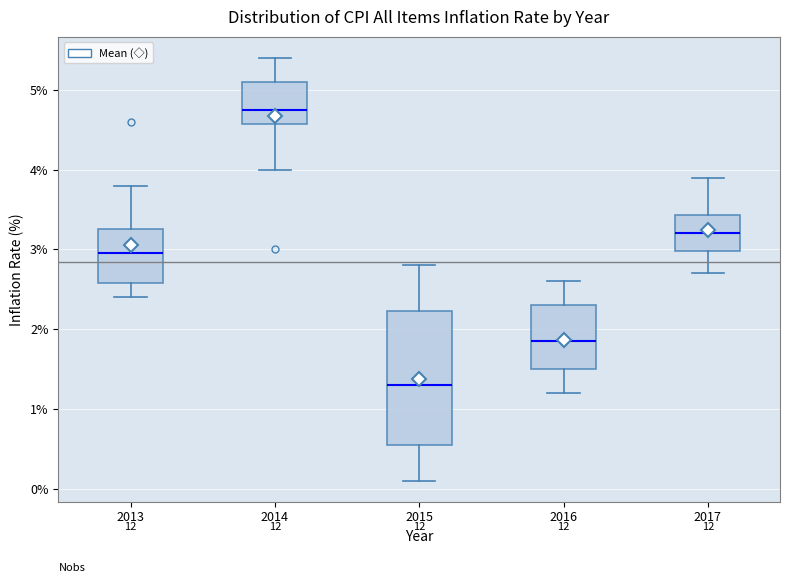

Where is the upper edge of the box at x = 2013 on the y-axis? The values are not printed on the chart, so give them approximately, as read against the axis.

3.3